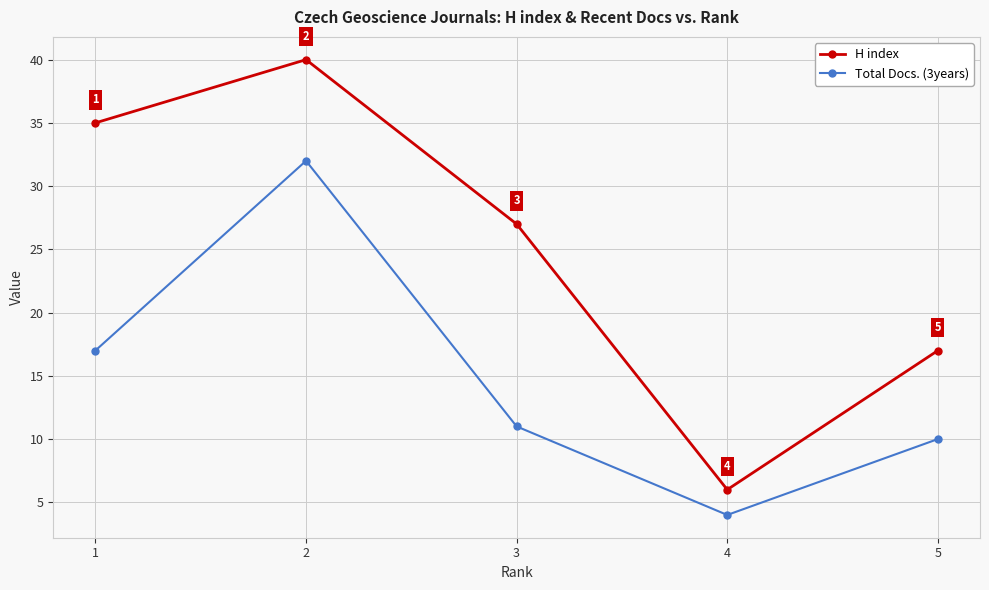

What is the greatest value displayed?

40